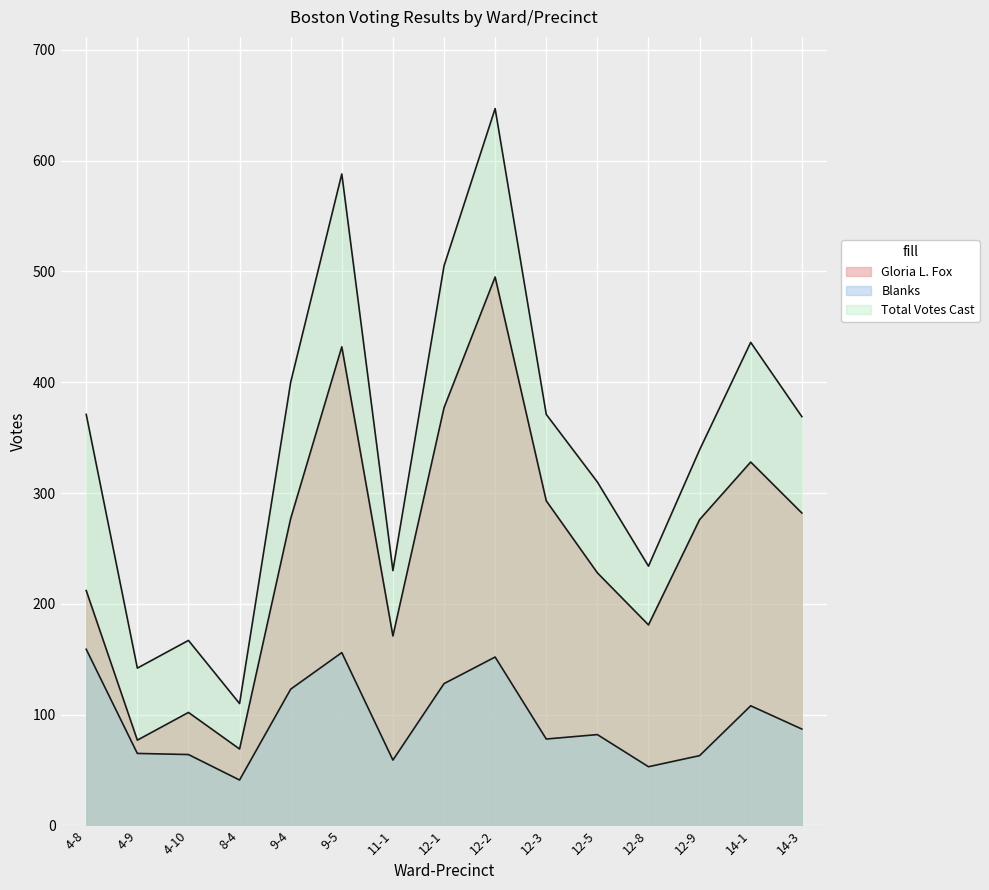

What is the total value across all series at 14-1?

872